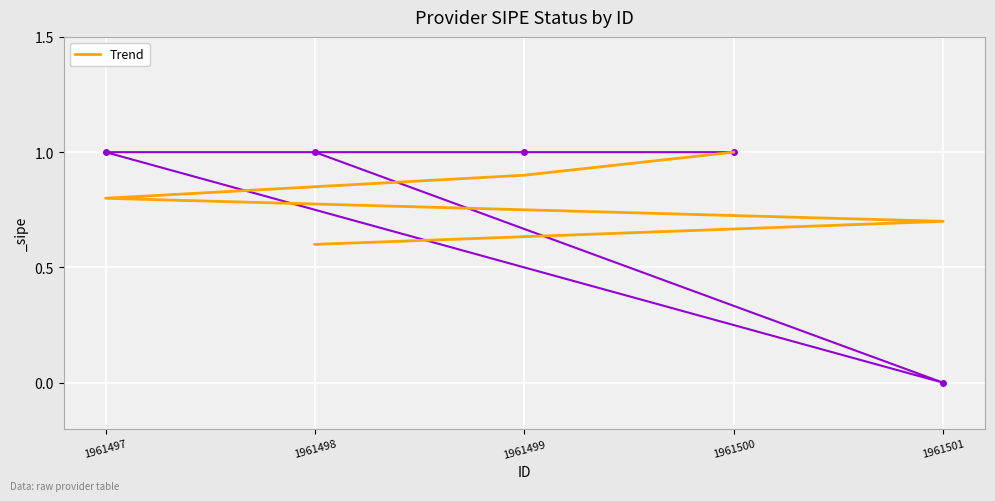

Rank the categories by value from lowest to highest.

1961498, 1961501, 1961497, 1961499, 1961500